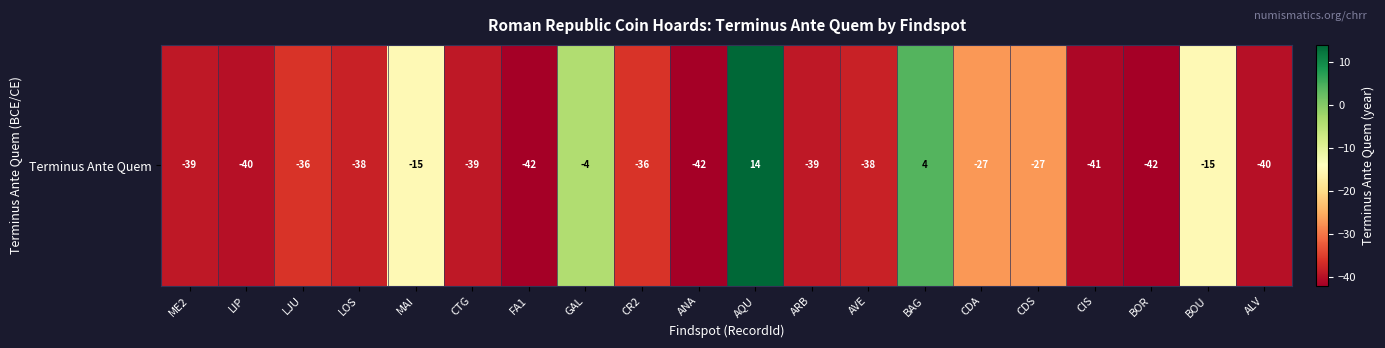

Reading left to right, what are all the values shown in this chart?

-39	-40	-36	-38	-15	-39	-42	-4	-36	-42	14	-39	-38	4	-27	-27	-41	-42	-15	-40